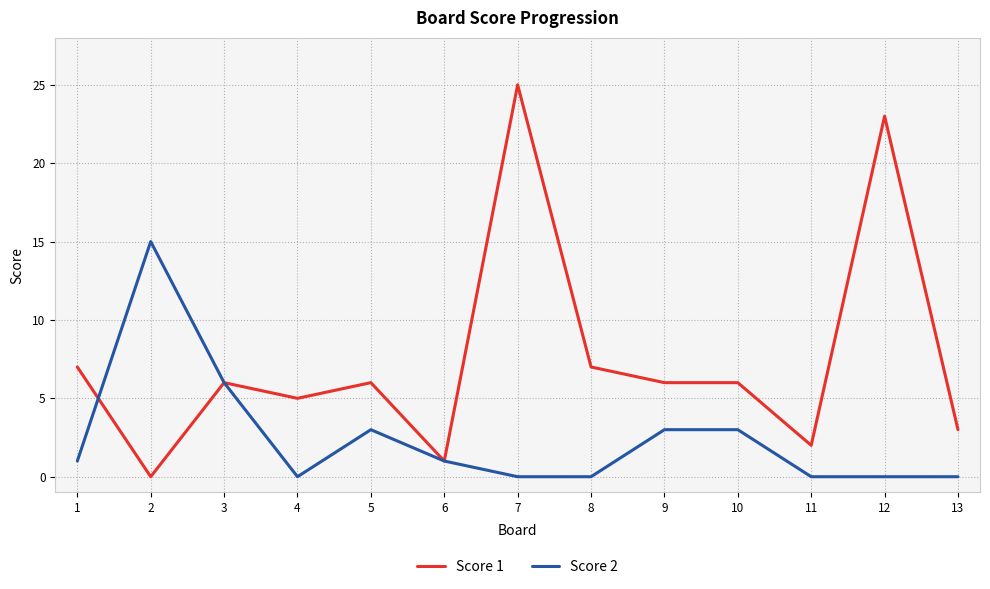

Which category has the highest value across all series?

7